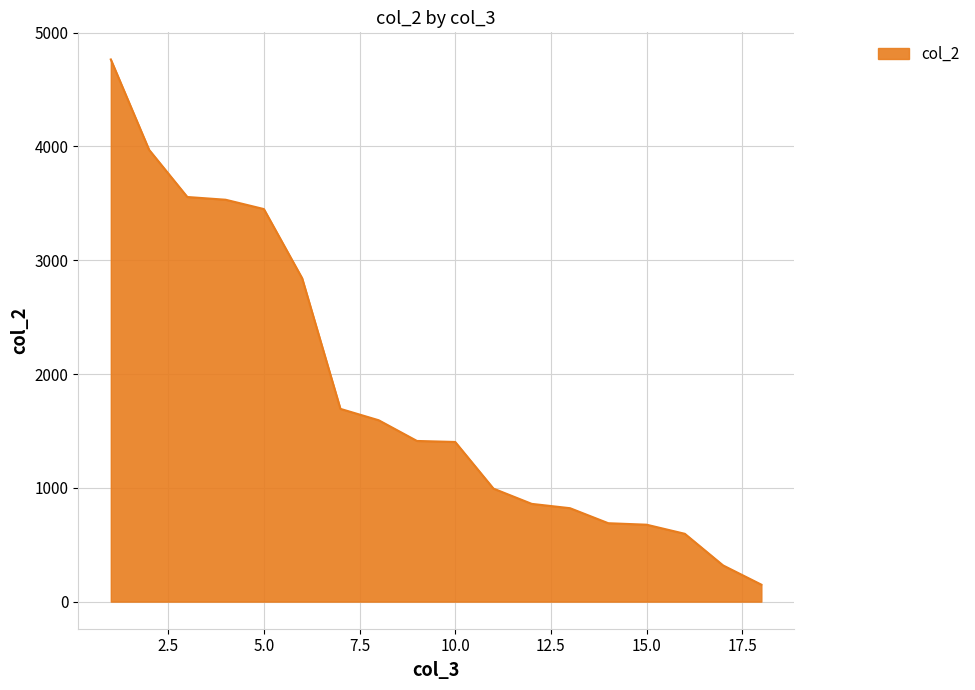

What is the maximum value shown in the chart?

4765